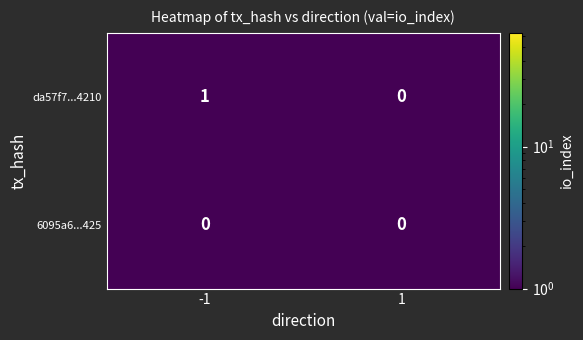

List the series in order of their overall mean, highest first.

da57f7...4210, 6095a6...425